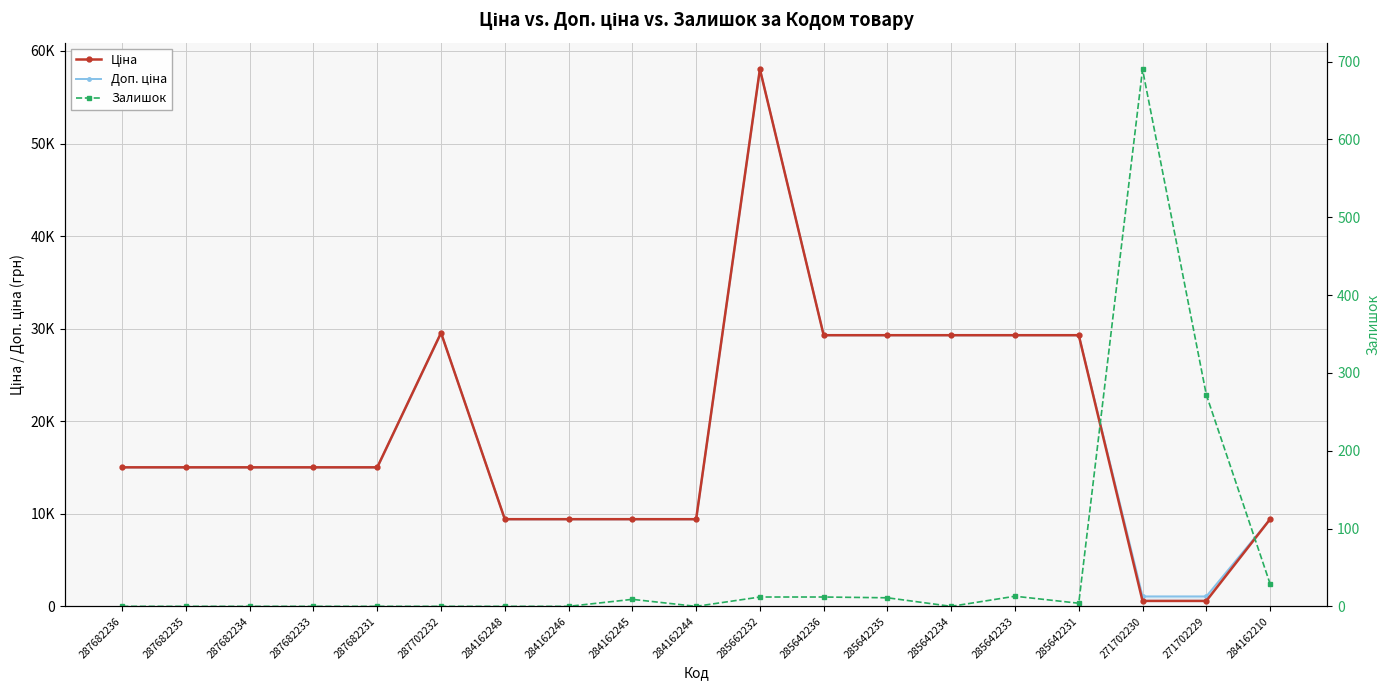

At which label is Залишок closest to 345?

271702229